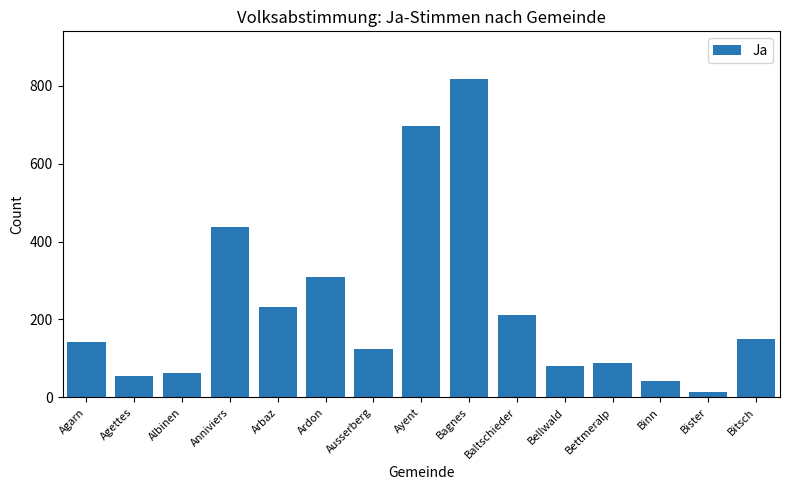

True or false: the data shows 308 at Ardon.

True